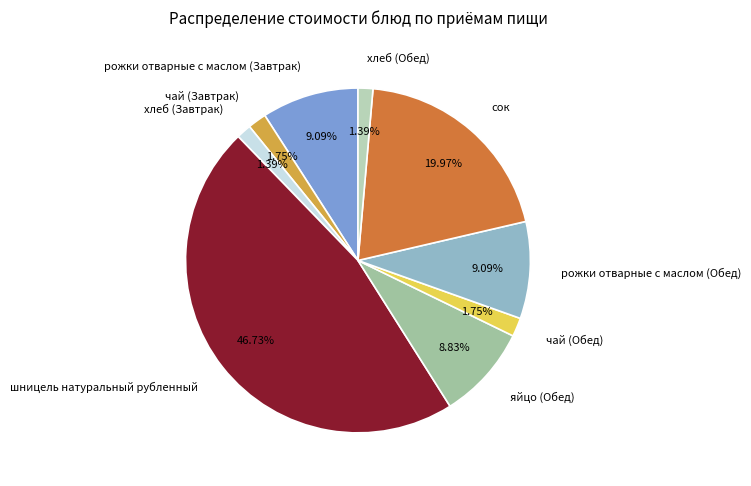

To the nearest percent, what is the difference between the сок and шницель натуральный рубленный slice percentages?

27%